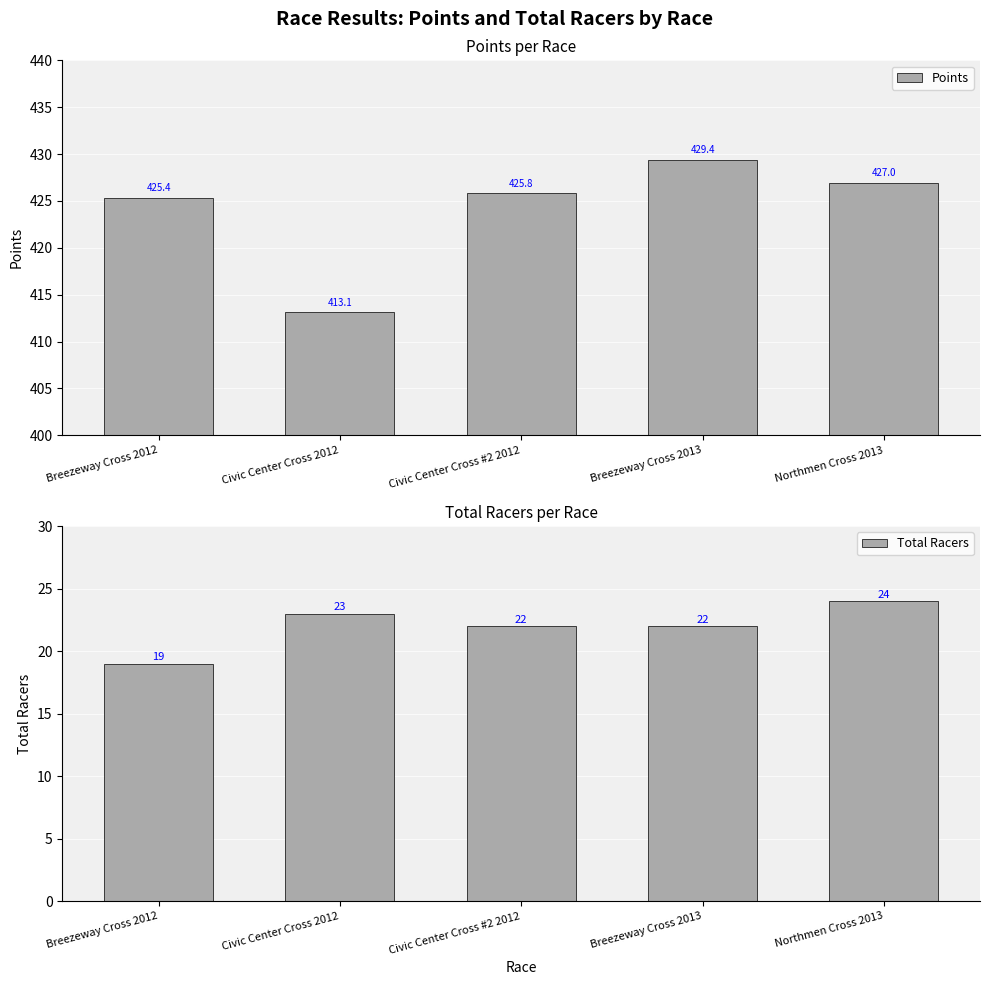

What is the approximate value of Total Racers at Northmen Cross 2013?

24